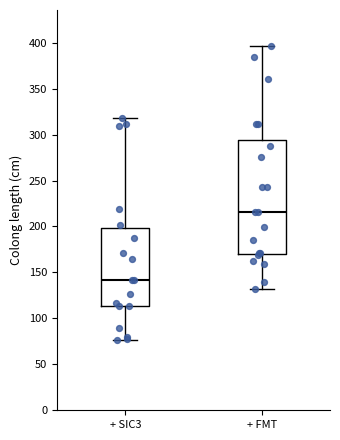

Reading left to right, transcribe this box plot: for each box, give where its median line is, the range the box spans, and where its two whiskers end, as read against the y-axis. The values are not printed on the chart, so give them approximately, as read against the axis.

+ SIC3: median 140, box 115 to 200, whiskers 75 to 320
+ FMT: median 215, box 170 to 295, whiskers 130 to 395